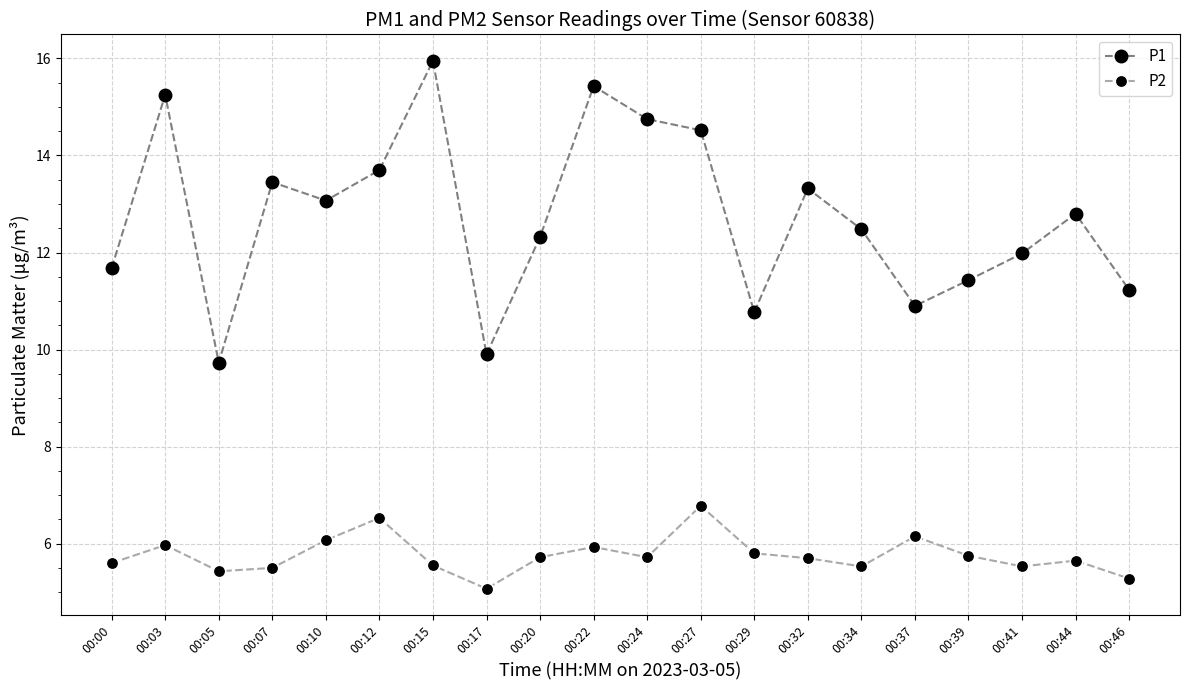

Which series has the largest total across all categories?

P1